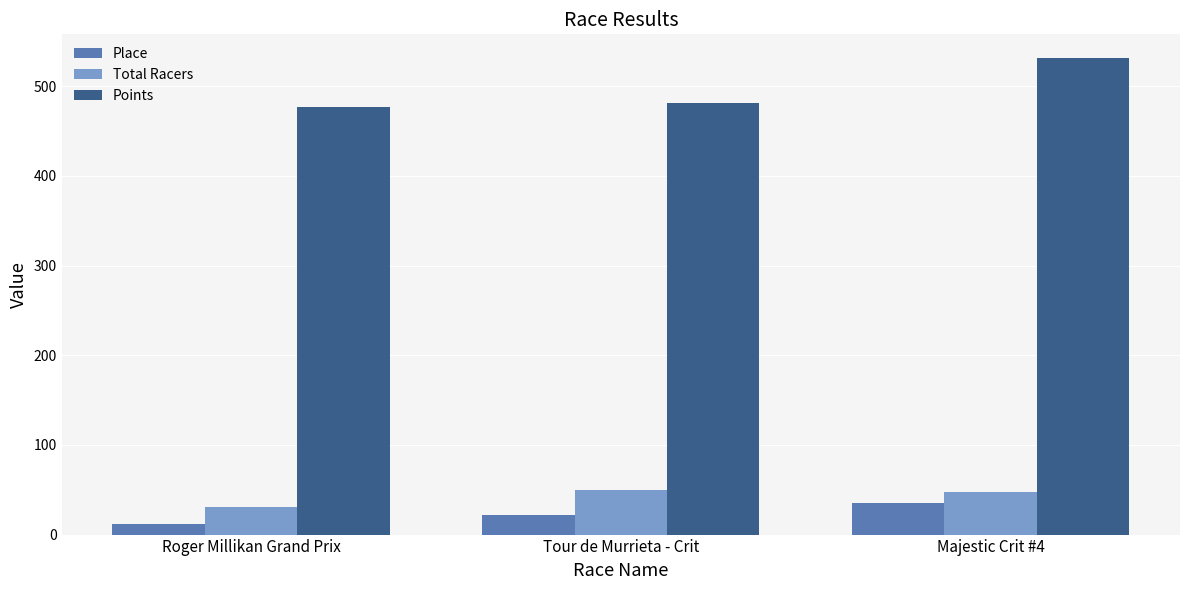

The value of Place at Majestic Crit #4 is 54.7. True or false?

False